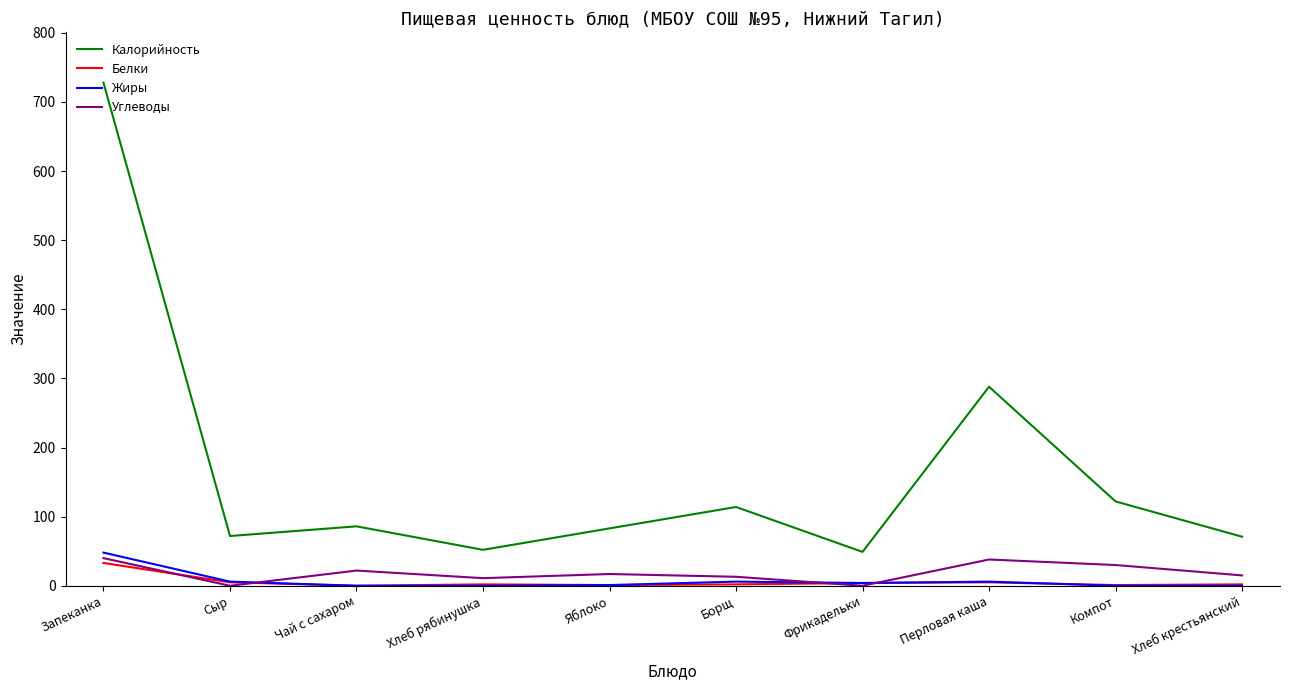

Rank the series by their maximum value, from highest to lowest.

Калорийность, Жиры, Углеводы, Белки